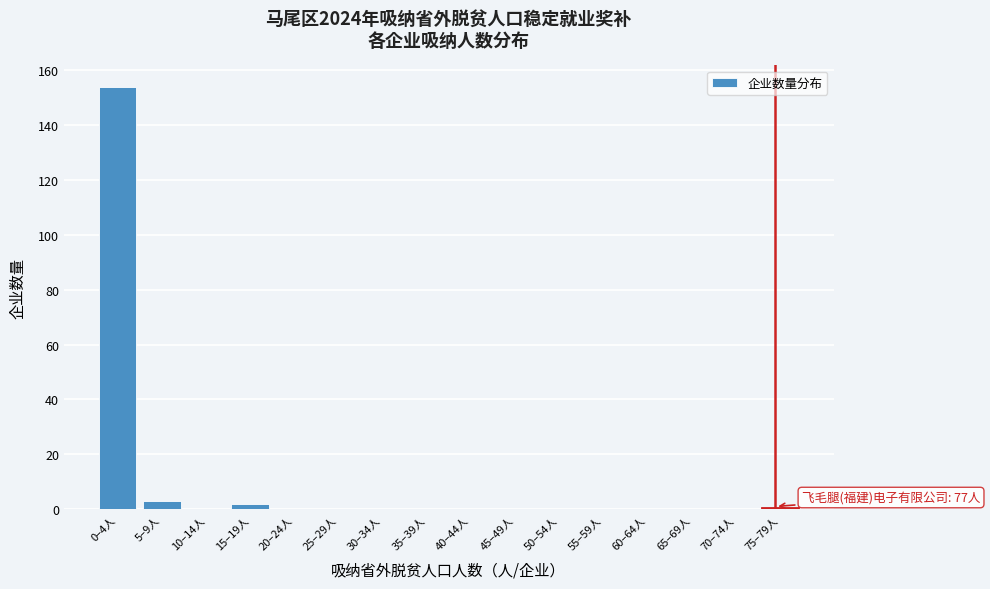

Reading left to right, what are all the values shown in this chart?

0–4人=154	5–9人=3	10–14人=0	15–19人=2	20–24人=0	25–29人=0	30–34人=0	35–39人=0	40–44人=0	45–49人=0	50–54人=0	55–59人=0	60–64人=0	65–69人=0	70–74人=0	75–79人=1